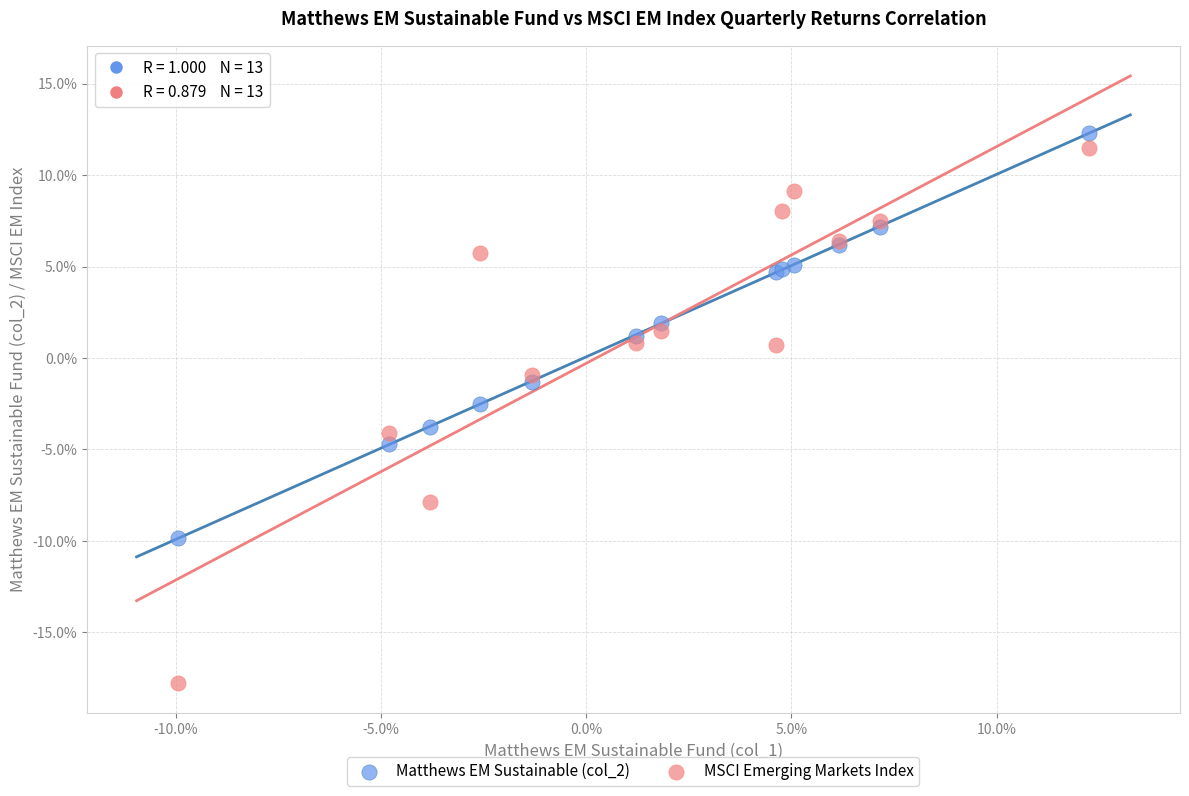

What are all the series names shown in the legend?

Matthews EM Sustainable (col_2), MSCI Emerging Markets Index